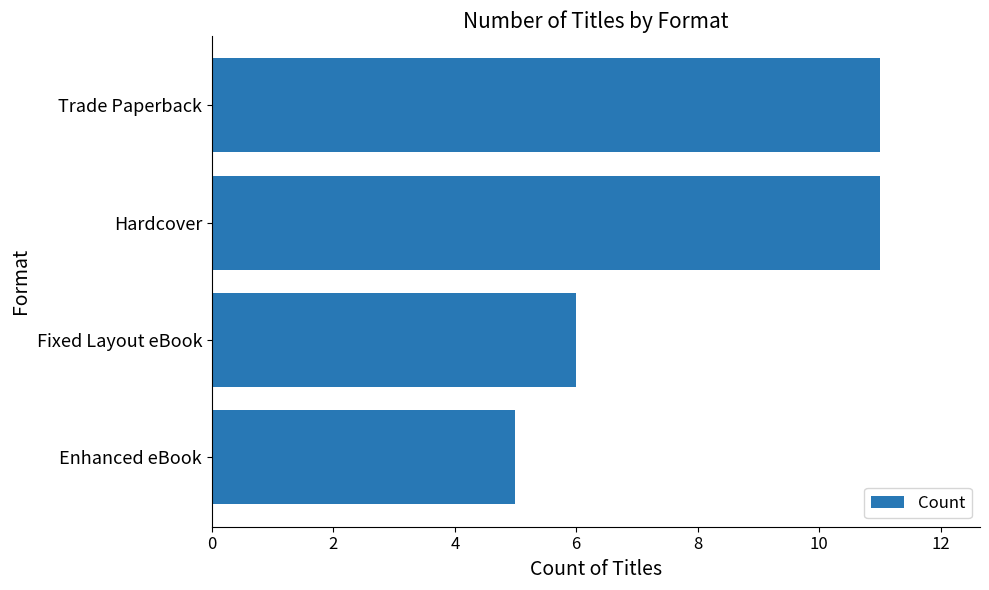

Between Enhanced eBook and Trade Paperback, which is larger?

Trade Paperback